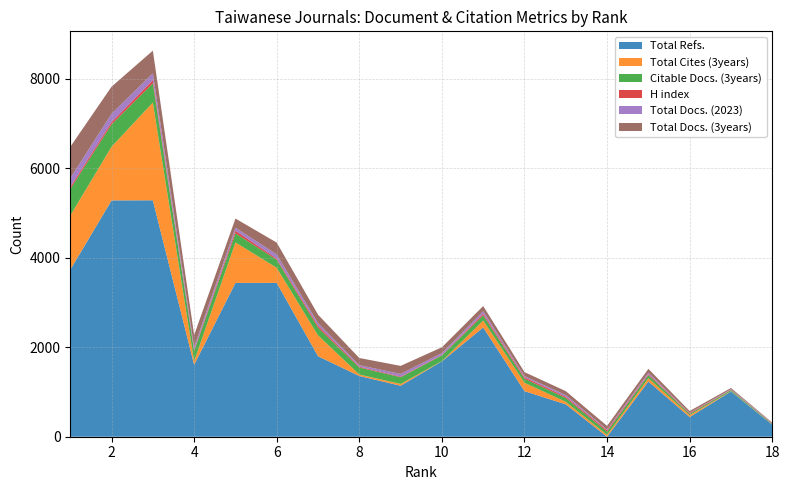

Reading left to right, list all the values displayed in this chart.

Total Refs.: 1=3734	2=5284	3=5286	4=1608	5=3439	6=3440	7=1800	8=1358	9=1140	10=1685	11=2443	12=1019	13=724	14=0	15=1235	16=440	17=1012	18=268
Total Cites (3years): 1=1212	2=1200	3=2186	4=82	5=905	6=337	7=466	8=33	9=40	10=5	11=156	12=188	13=57	14=41	15=73	16=43	17=6	18=2
Citable Docs. (3years): 1=591	2=498	3=427	4=226	5=203	6=179	7=172	8=157	9=151	10=128	11=114	12=88	13=85	14=71	15=69	16=28	17=25	18=15
H index: 1=46	2=52	3=73	4=26	5=59	6=27	7=44	8=18	9=14	10=9	11=36	12=34	13=28	14=33	15=22	16=17	17=9	18=9
Total Docs. (2023): 1=197	2=188	3=153	4=67	5=67	6=93	7=56	8=34	9=59	10=43	11=58	12=27	13=37	14=18	15=33	16=7	17=12	18=6
Total Docs. (3years): 1=702	2=605	3=507	4=264	5=205	6=264	7=191	8=160	9=180	10=130	11=114	12=88	13=88	14=79	15=85	16=40	17=26	18=15